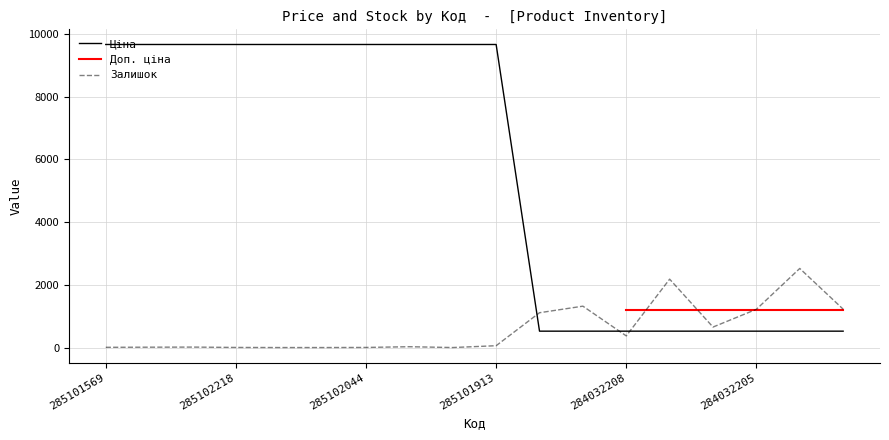

Is it true that Ціна equals 114.9 at 284032208?

False